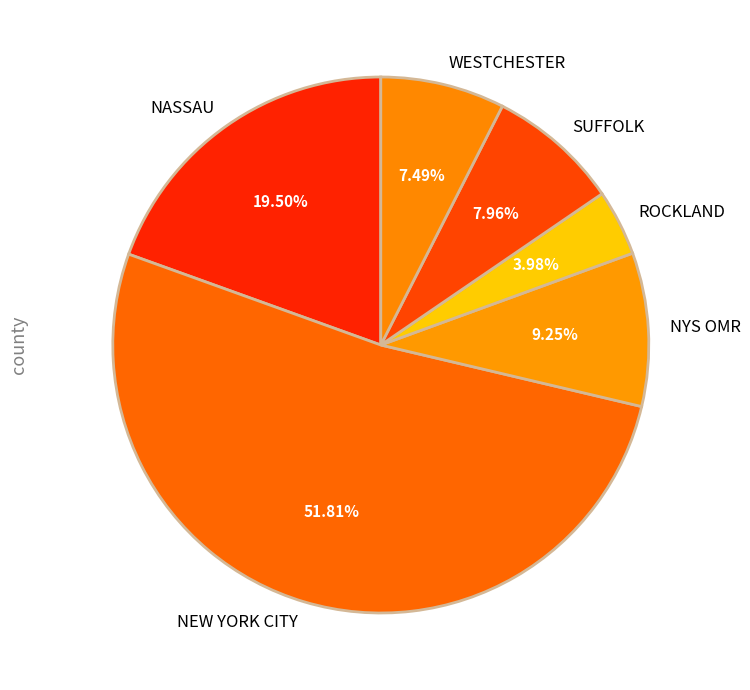

Between NASSAU and WESTCHESTER, which is larger?

NASSAU